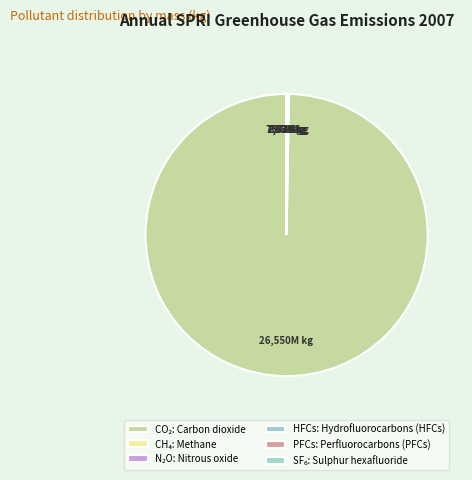

Is there a majority slice in this chart?

Yes